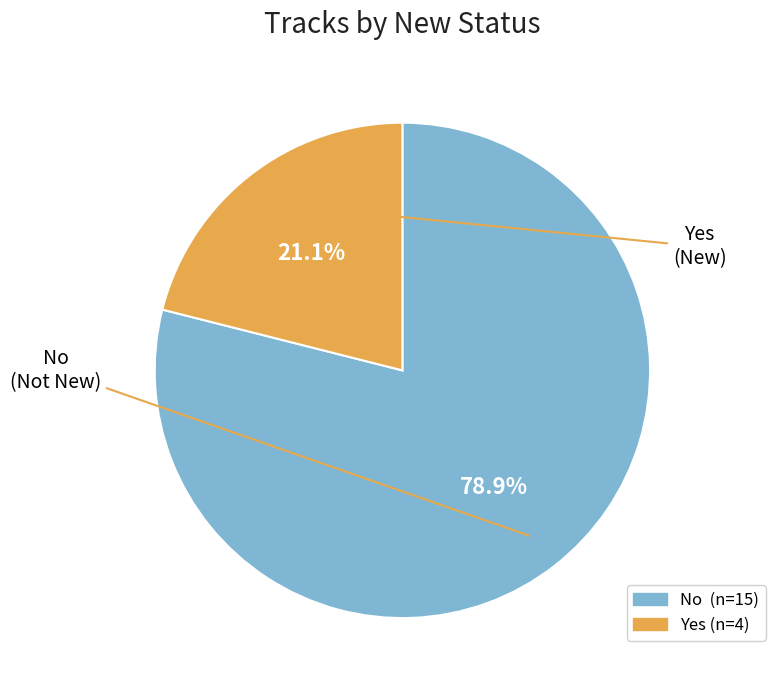

Between Yes and No, which is larger?

No